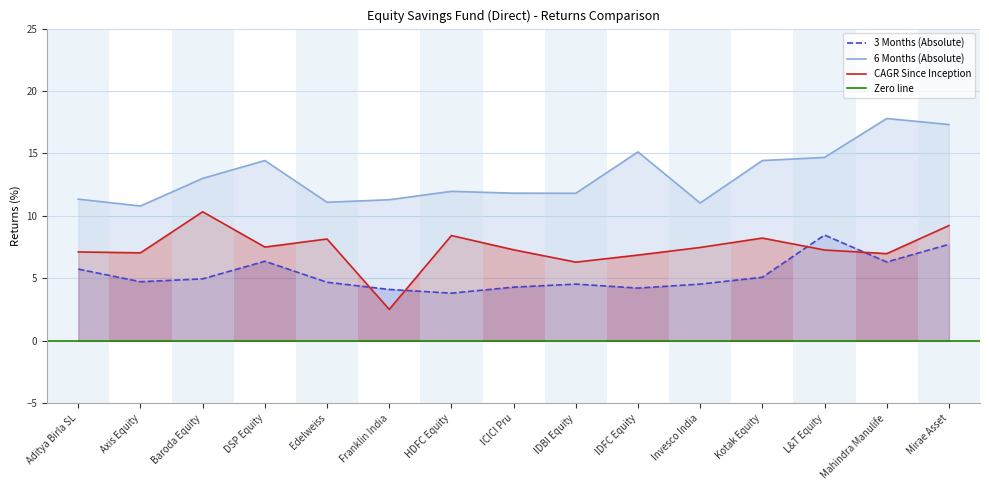

Reading right to left, what are all the values shown in this chart?

3 Months (Absolute): 7.7	6.3	8.5	5.1	4.5	4.2	4.5	4.3	3.8	4.1	4.7	6.4	5.0	4.7	5.7
6 Months (Absolute): 17.3	17.8	14.7	14.4	11.0	15.1	11.8	11.8	12.0	11.3	11.1	14.4	13.0	10.8	11.3
CAGR Since Inception: 9.2	7.0	7.3	8.2	7.5	6.9	6.3	7.3	8.4	2.5	8.2	7.5	10.3	7.0	7.1